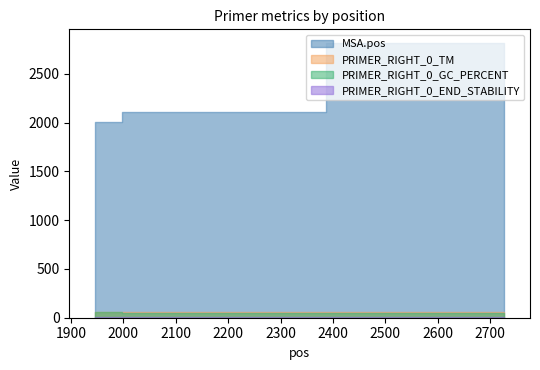

Which label corresponds to the largest value in the chart?

2726